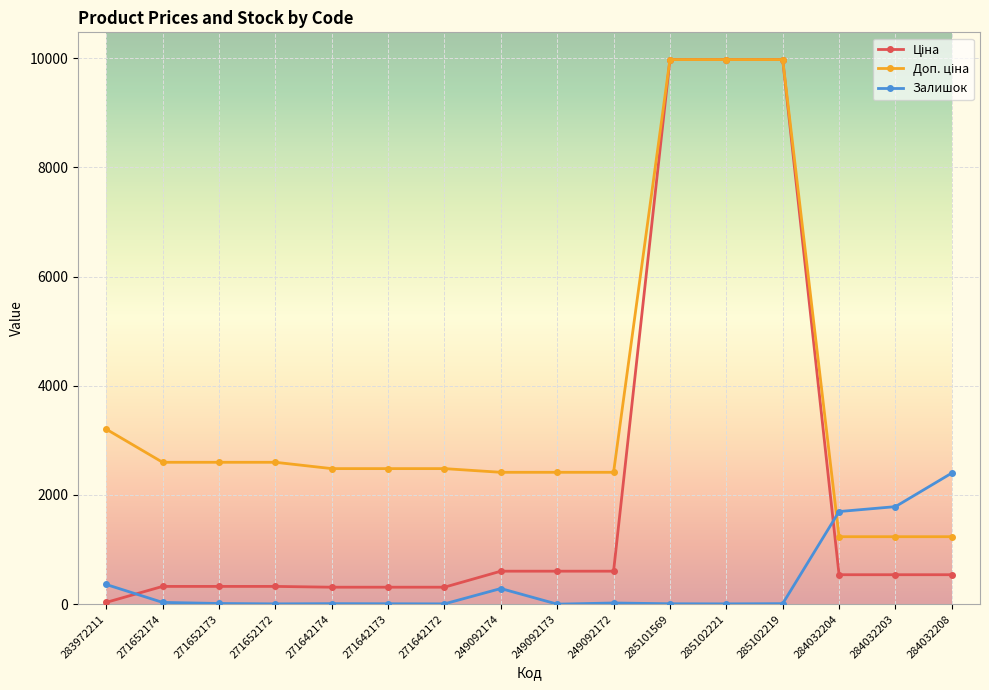

The value of Залишок at 249092173 is 0.0. True or false?

True